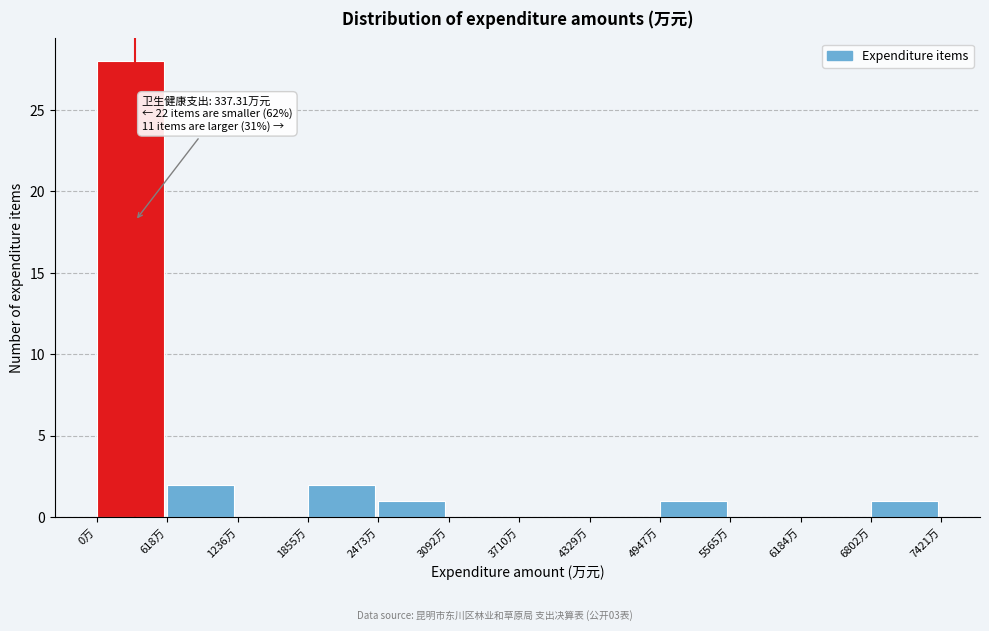

Which range on the x-axis has the tallest bar?

0 to 600